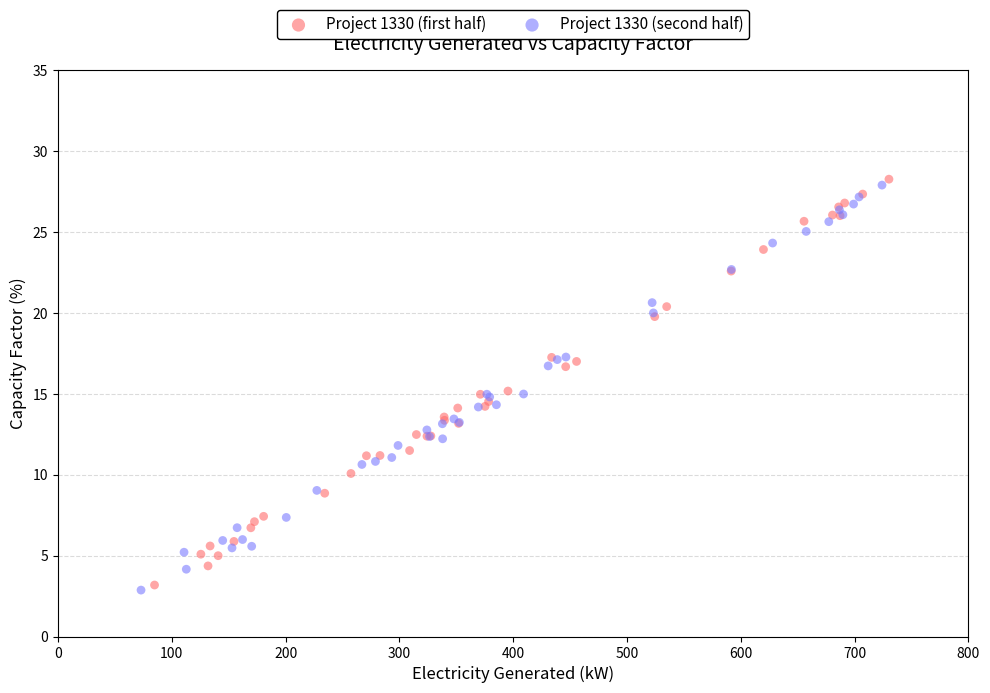

What are all the series names shown in the legend?

Project 1330 (first half), Project 1330 (second half)